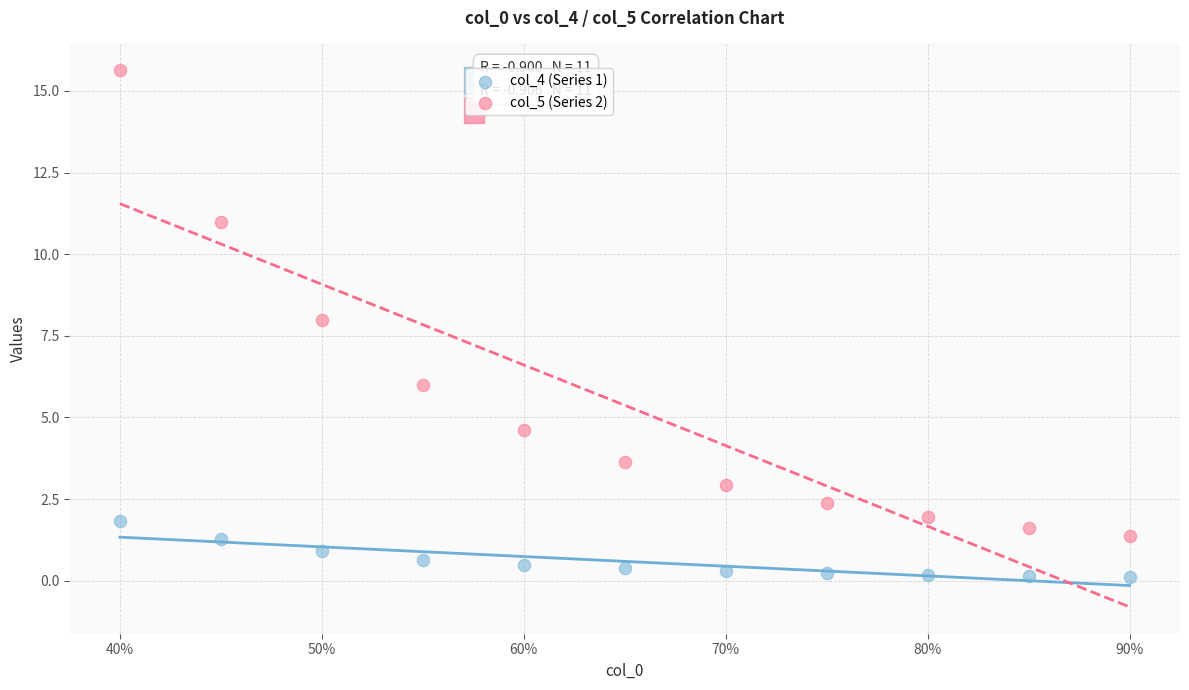

What are all the series names shown in the legend?

col_4 (Series 1), col_5 (Series 2)